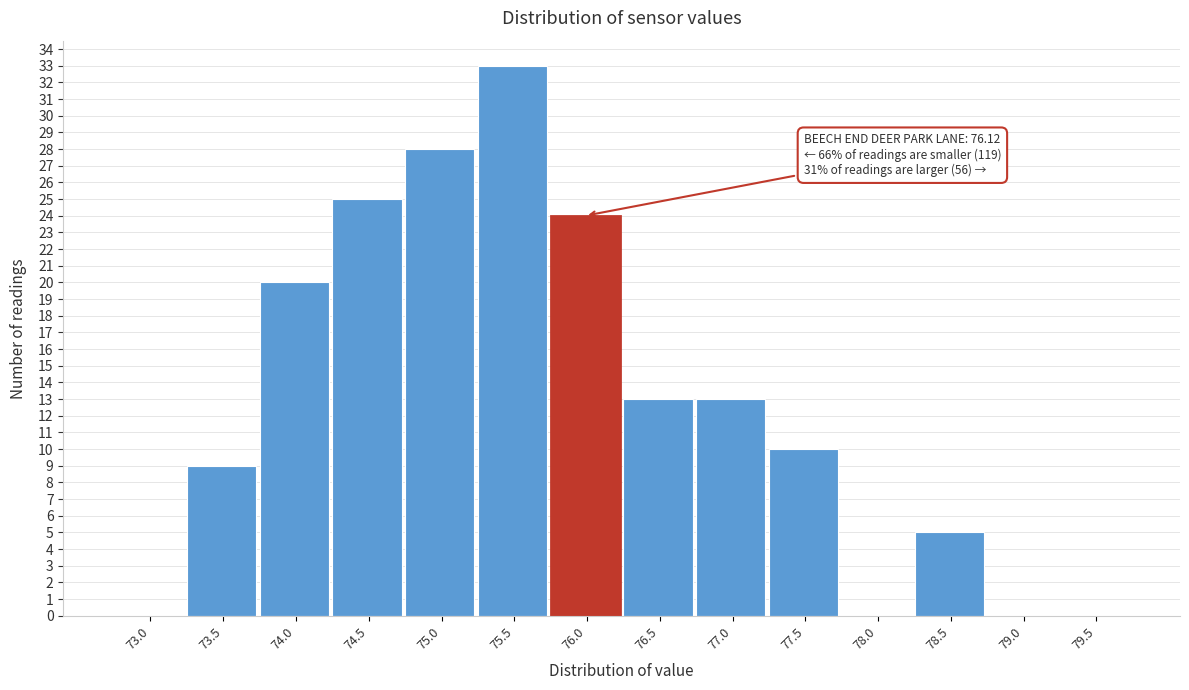

Reading left to right, list all the values displayed in this chart.

73.0=0	73.5=9	74.0=20	74.5=25	75.0=28	75.5=33	76.0=24	76.5=13	77.0=13	77.5=10	78.0=0	78.5=5	79.0=0	79.5=0